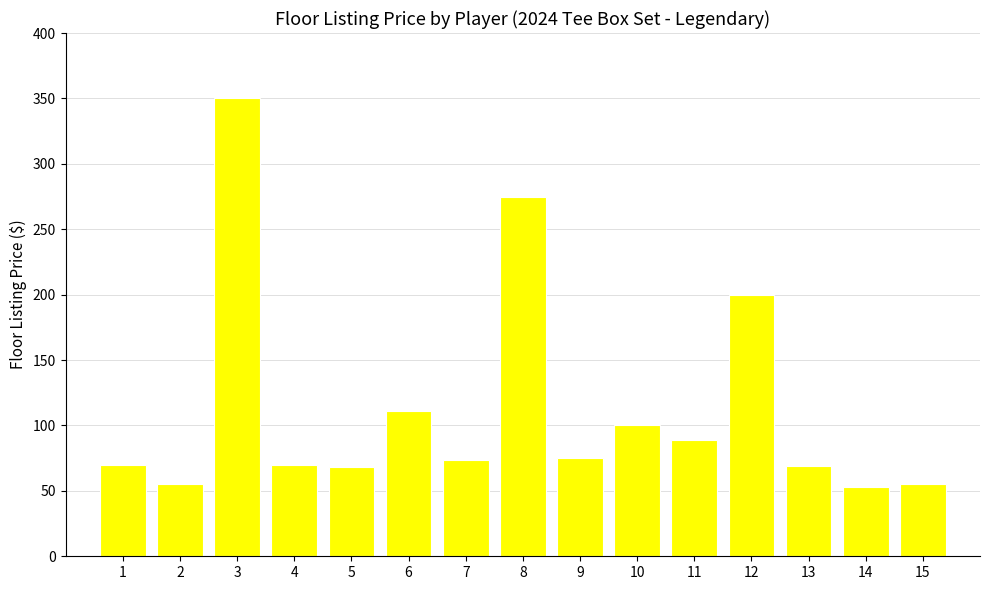

What is the change in value from 3 to 14?

-297.0